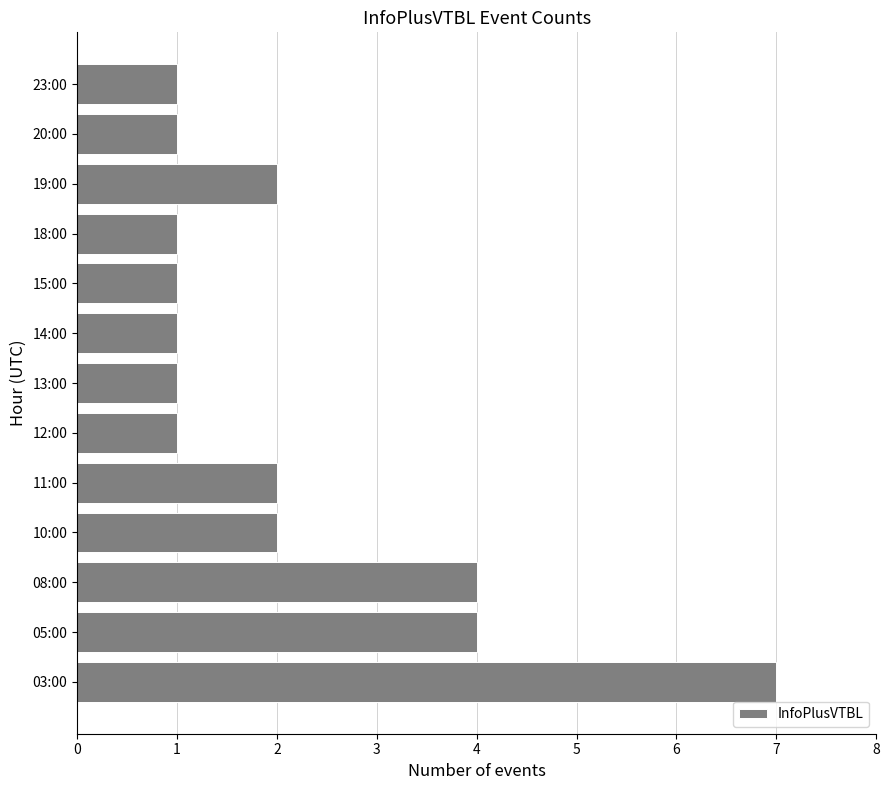

Which has a higher value, 05:00 or 20:00?

05:00